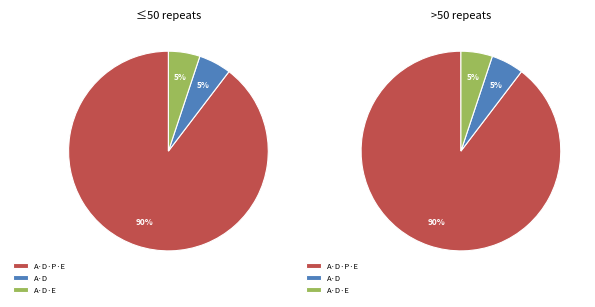

Does any single category account for the majority?

Yes